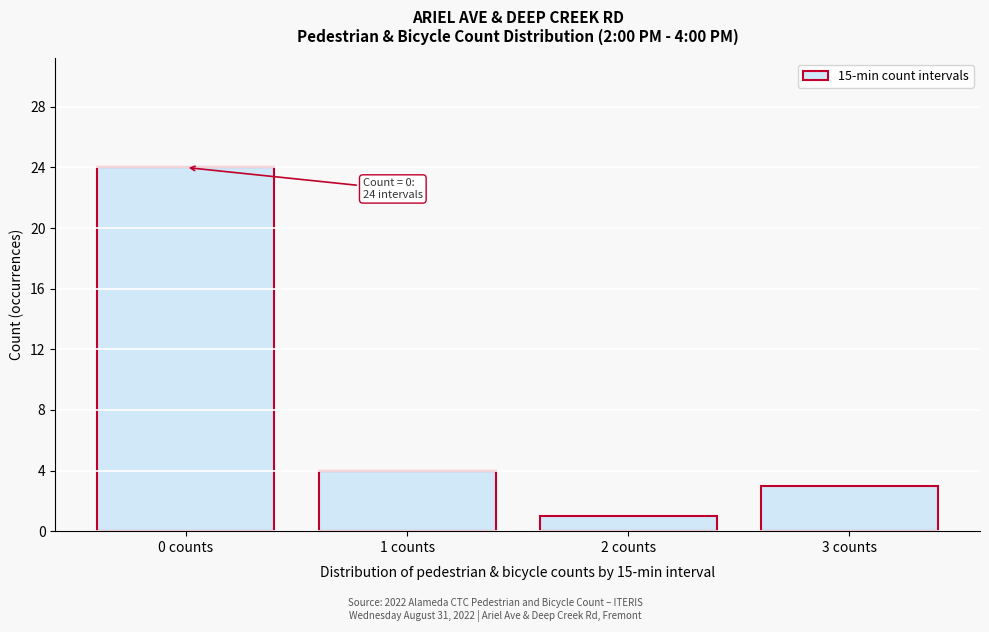

Reading left to right, list all the values displayed in this chart.

24	4	1	3